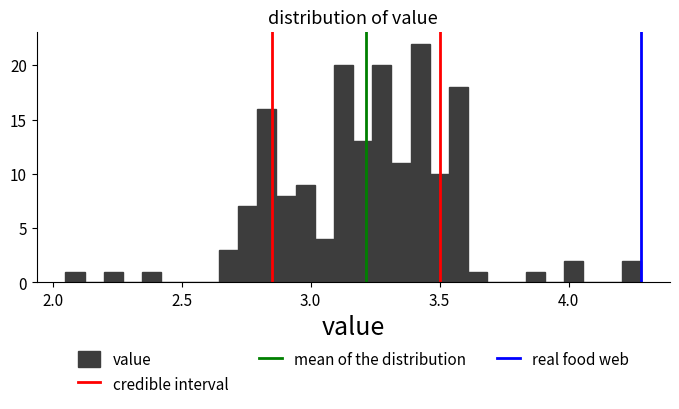

Around what value on the x-axis is the tallest bar? Give the approximate position of its centre, as read against the axis.

3.45